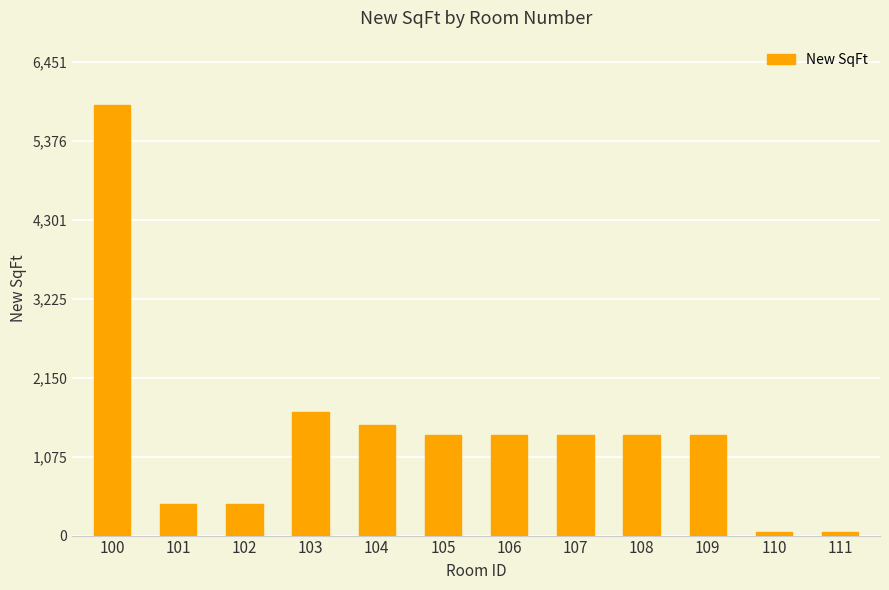

What is the average value?

1405